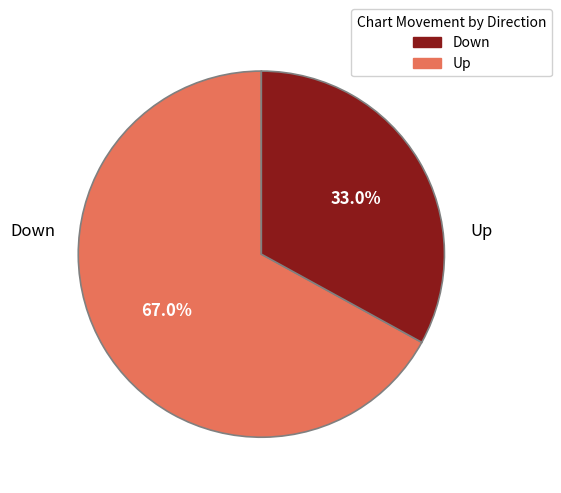

Does any single category account for the majority?

Yes